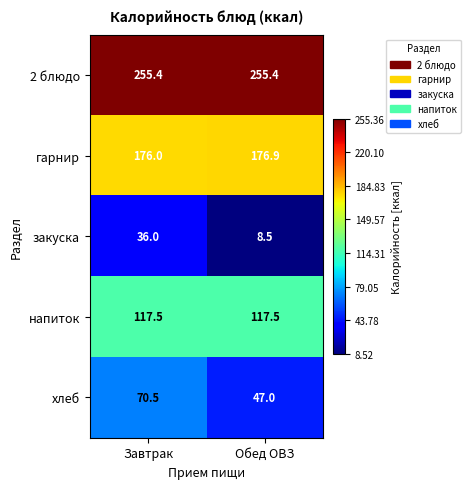

What is the total value across all series at Обед ОВЗ?

605.3